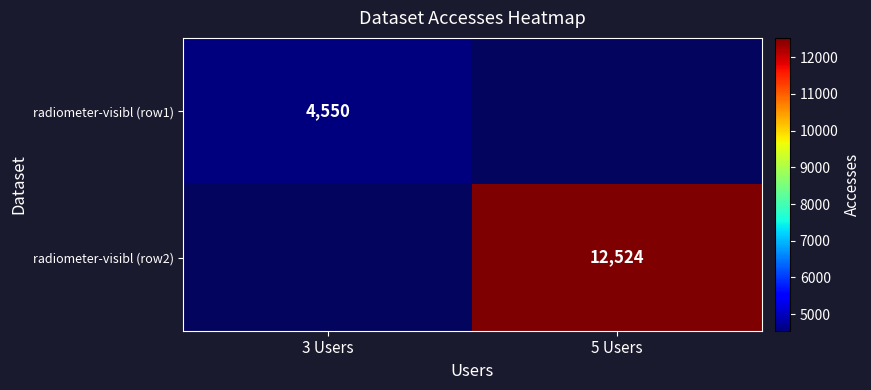

Between 5 Users and 3 Users, which is larger?

3 Users